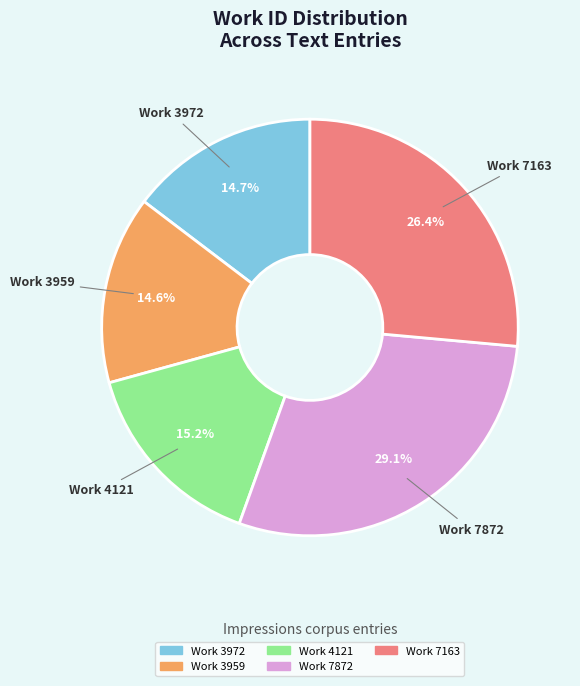

To the nearest percent, what is the combined percentage of Work 3959 and Work 7872?

44%